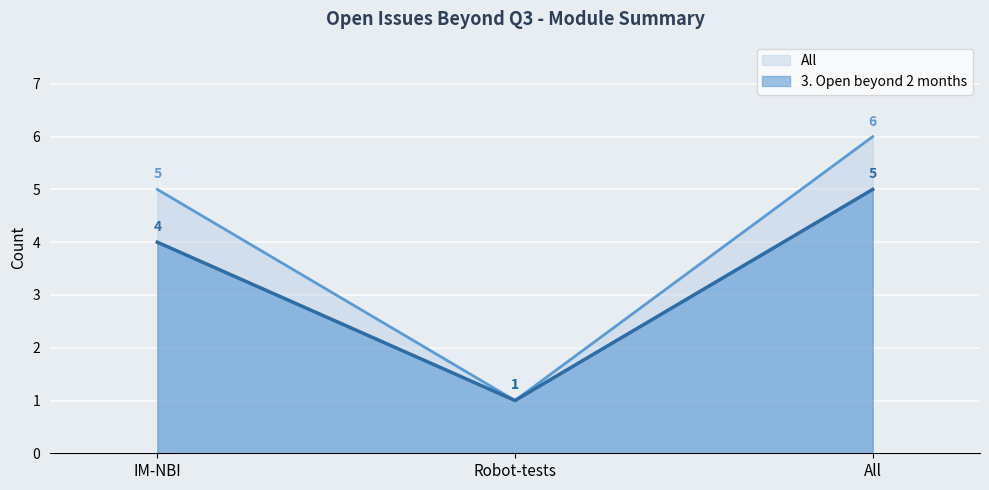

Is it true that All equals 1 at Robot-tests?

False